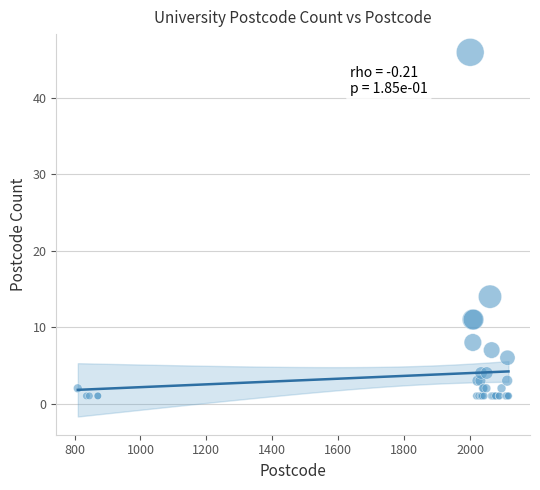

What Y value in the scatter plot is closest to 23?

14